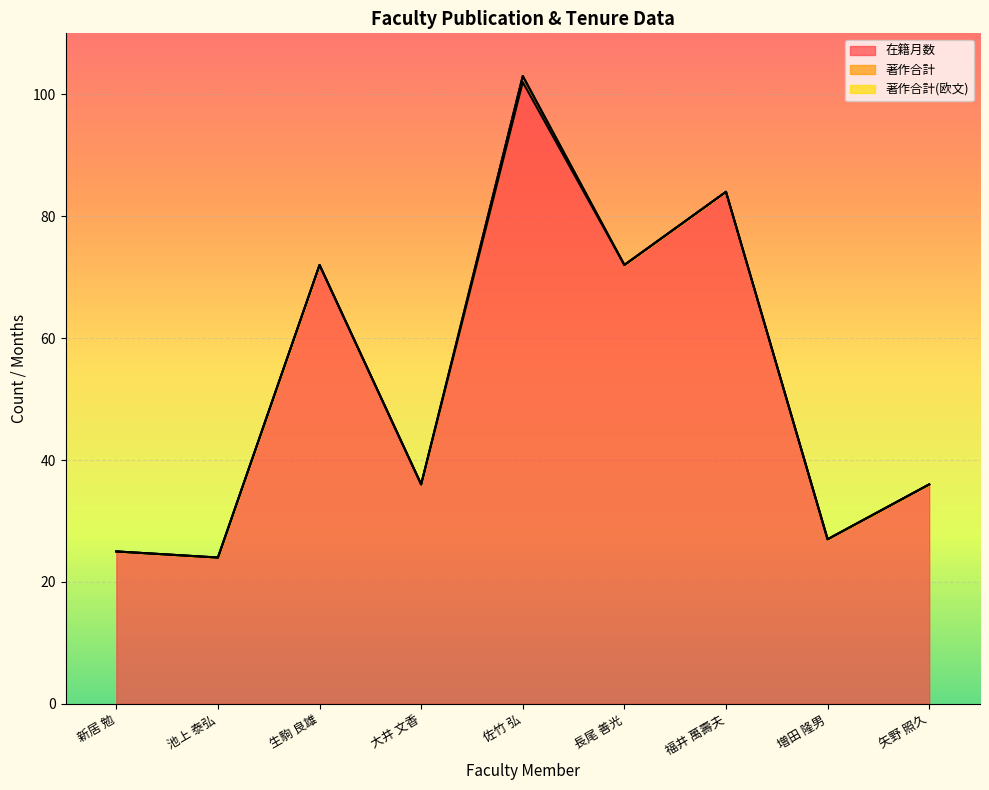

Is it true that 在籍月数 equals 54 at 矢野 照久?

False